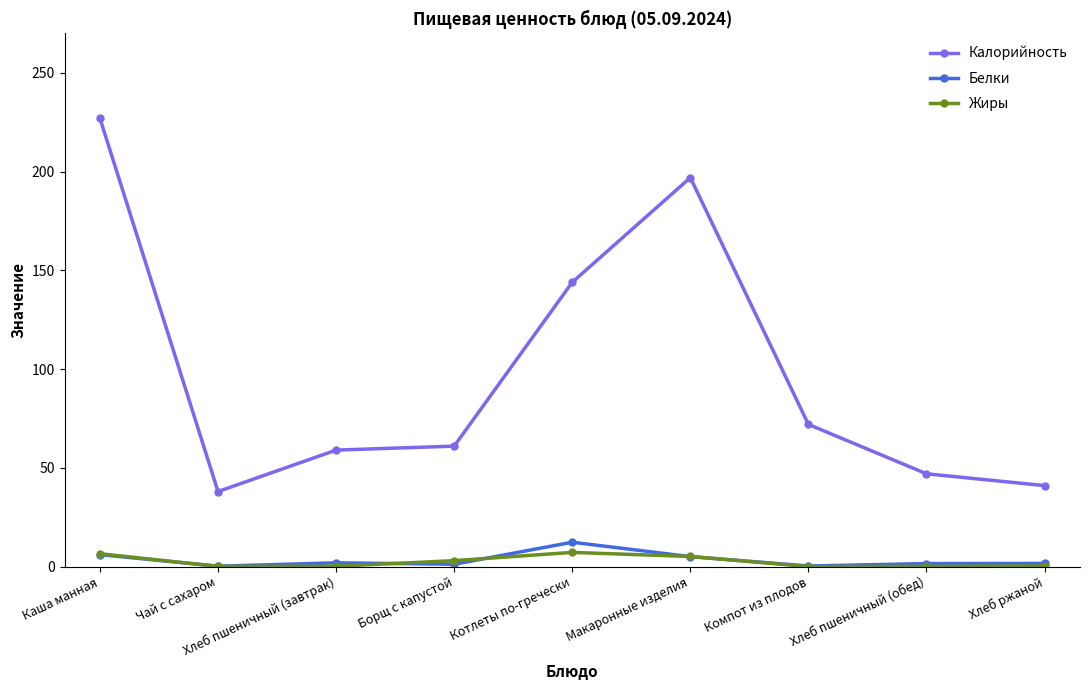

Rank the series by their maximum value, from lowest to highest.

Жиры, Белки, Калорийность